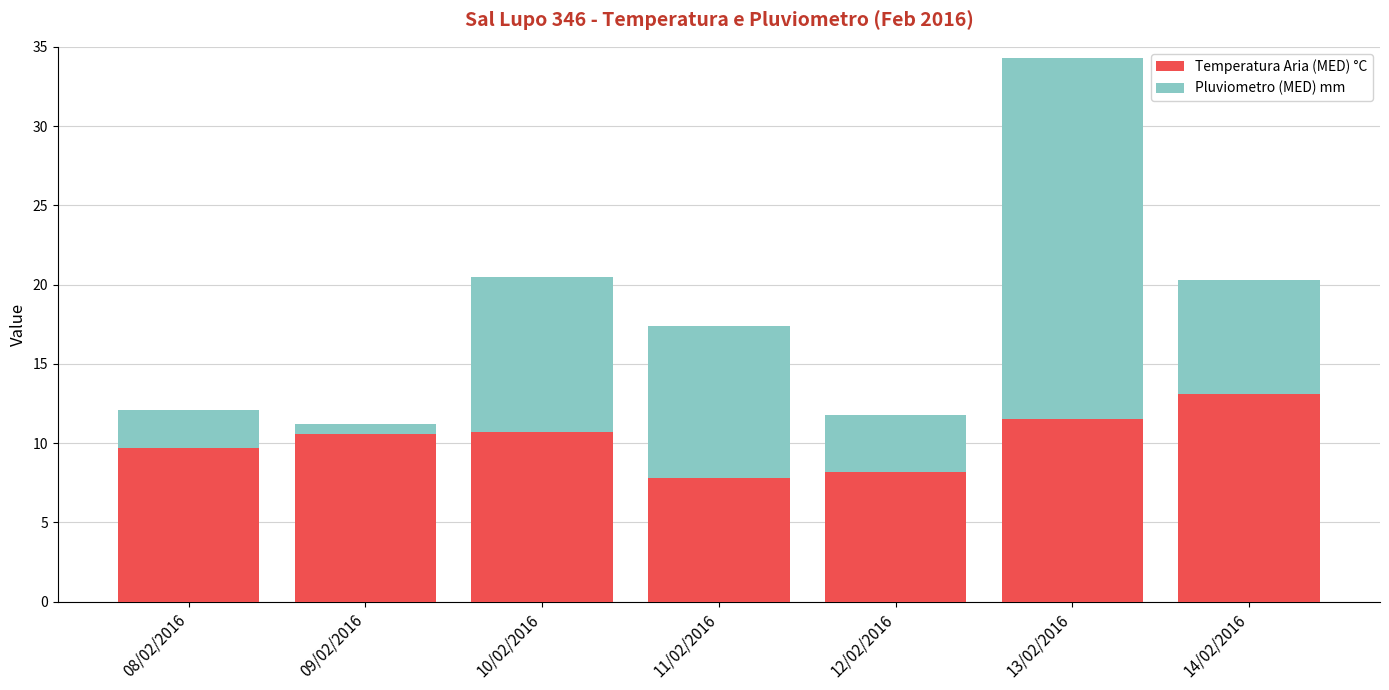

What is the highest value of the Temperatura Aria (MED) °C series?

13.1